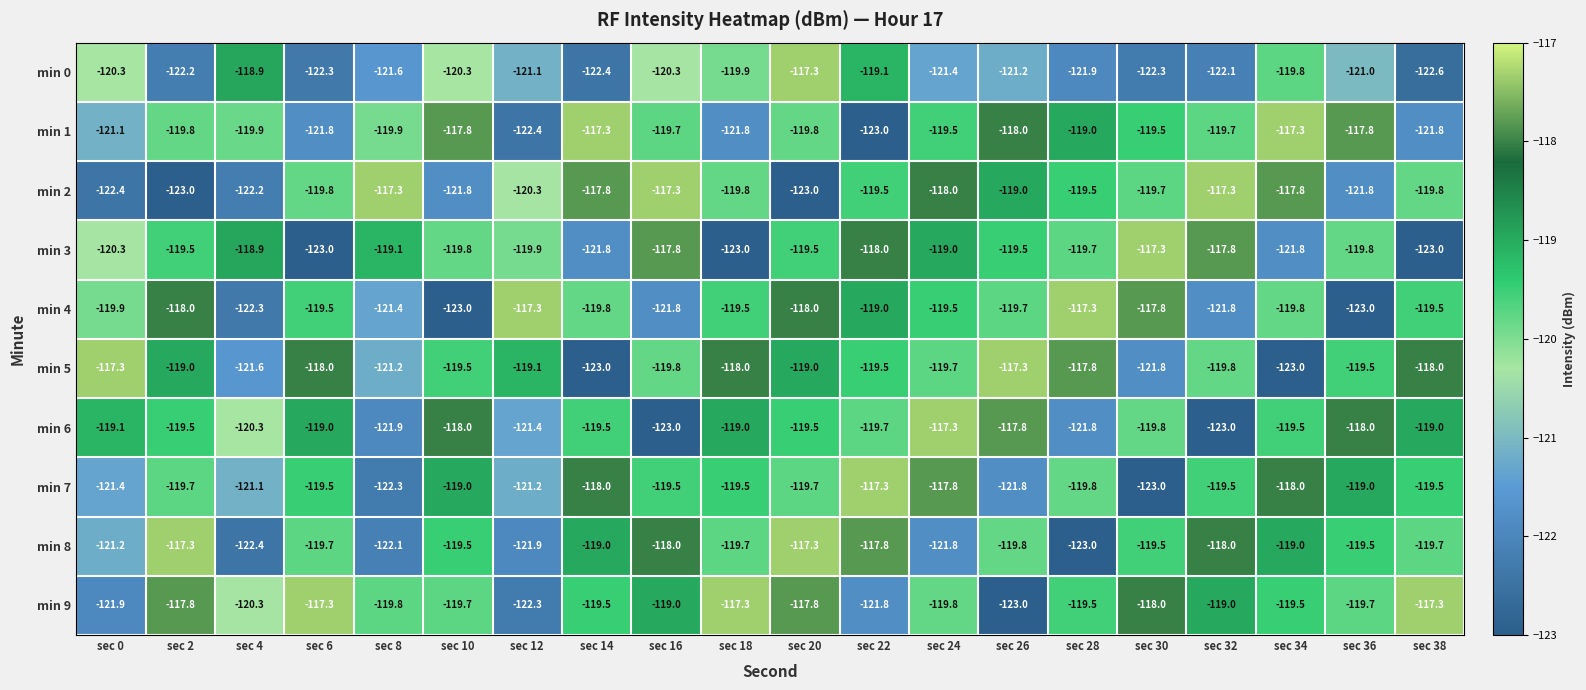

True or false: min 4 has a value of -117.8 at sec 30.

True